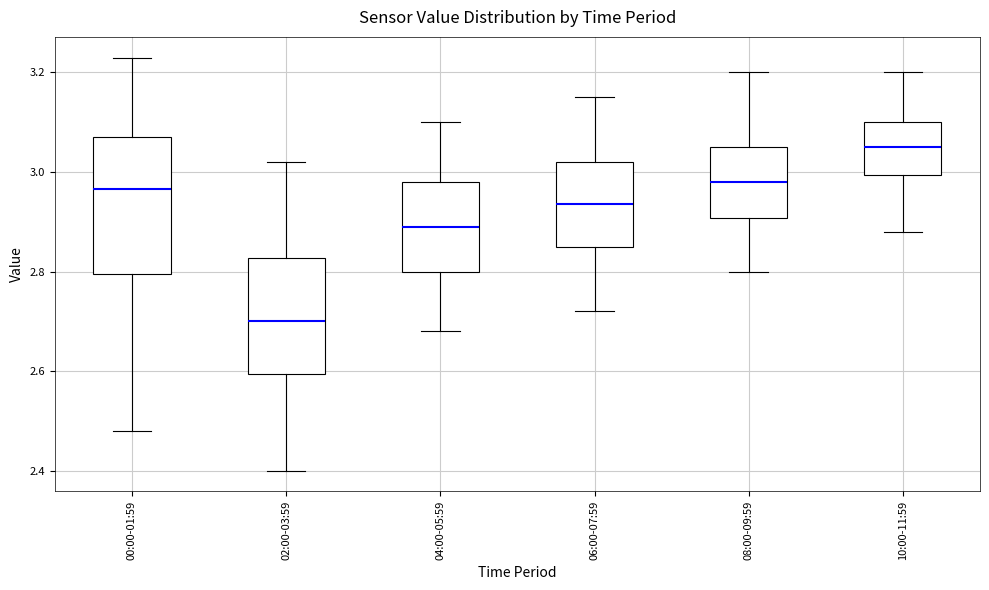

Reading left to right, read every box against the y-axis: the position of its median line, the range the box covers, and the ends of its whiskers. The values are not printed on the chart, so give them approximately, as read against the axis.

00:00-01:59: median 2.96, box 2.80 to 3.08, whiskers 2.48 to 3.24
02:00-03:59: median 2.70, box 2.60 to 2.82, whiskers 2.40 to 3.02
04:00-05:59: median 2.90, box 2.80 to 2.98, whiskers 2.68 to 3.10
06:00-07:59: median 2.94, box 2.86 to 3.02, whiskers 2.72 to 3.16
08:00-09:59: median 2.98, box 2.90 to 3.06, whiskers 2.80 to 3.20
10:00-11:59: median 3.06, box 3.00 to 3.10, whiskers 2.88 to 3.20